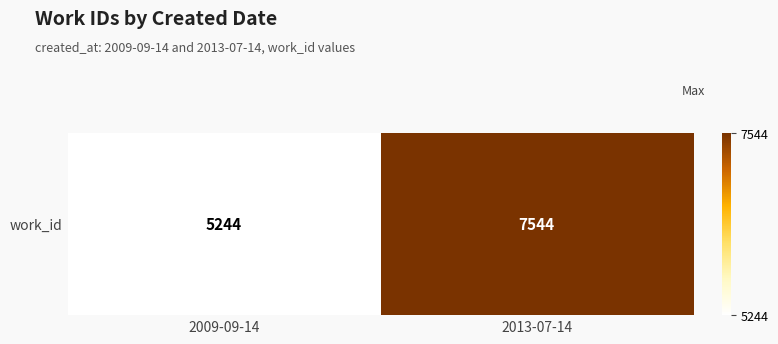

How many values are between 5244 and 7544?

2